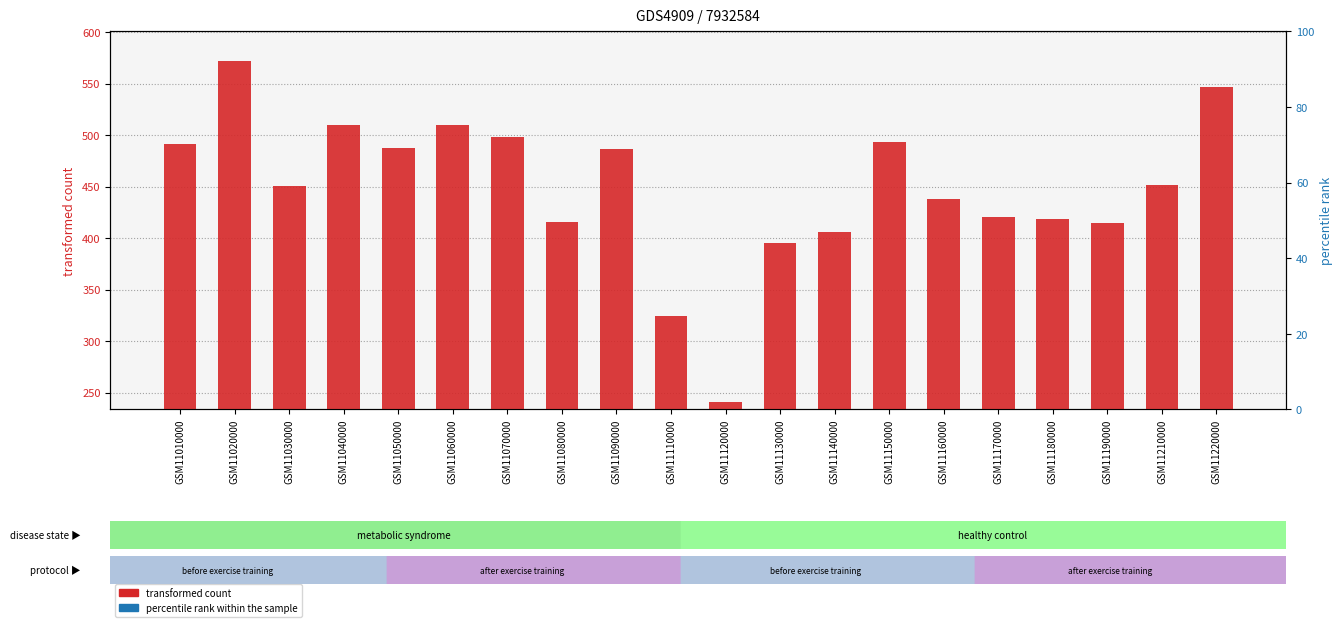

What is the total value across all series at GSM11090000?

502.5